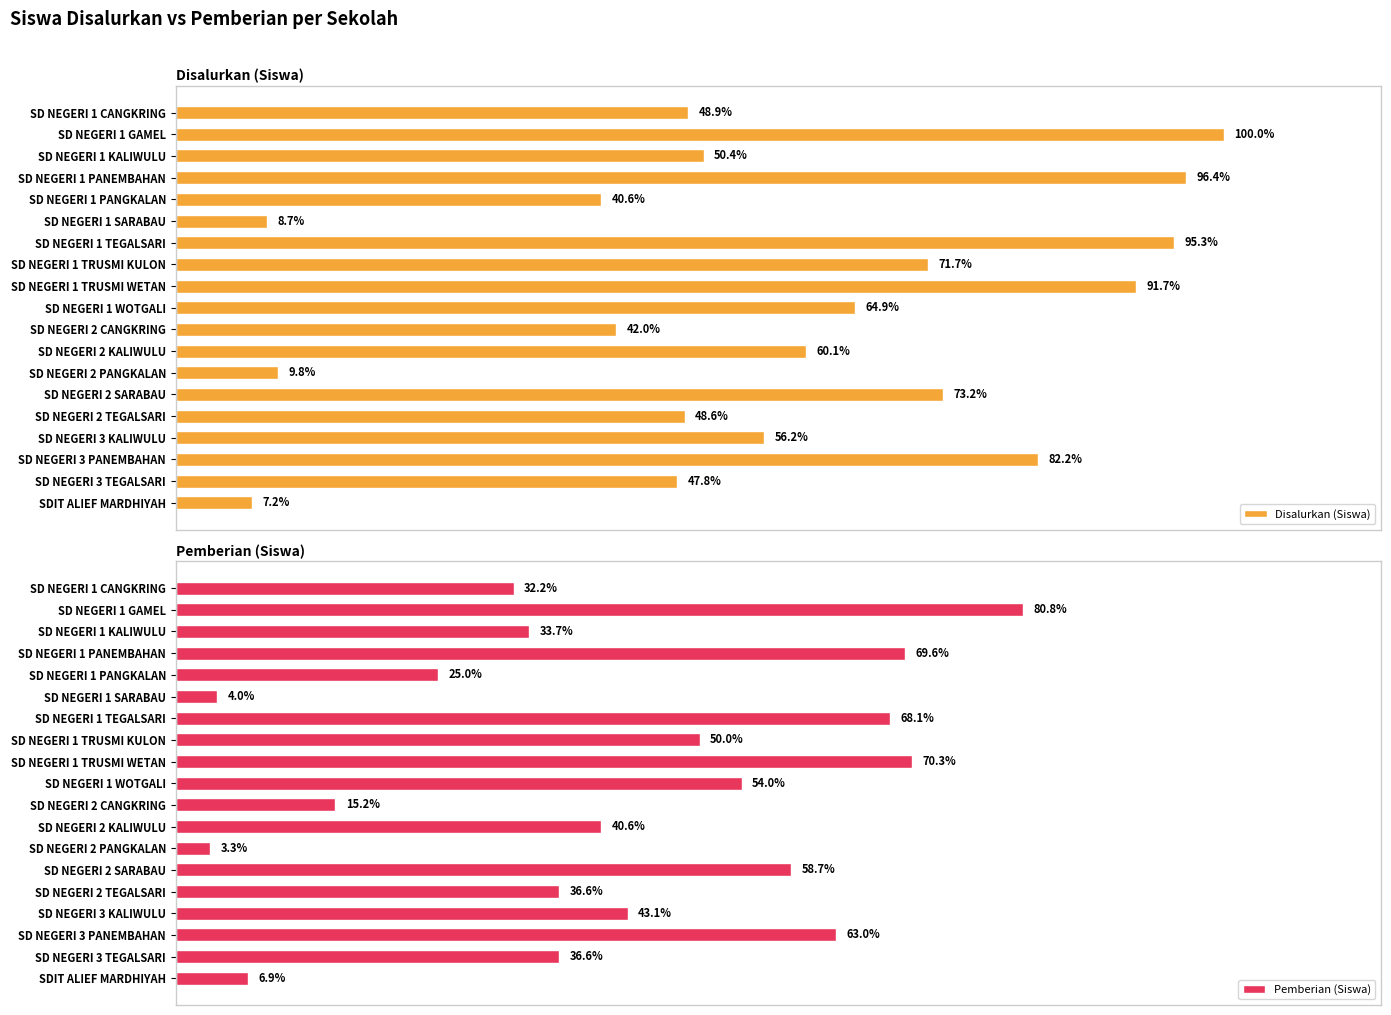

Rank the series by their maximum value, from highest to lowest.

Disalurkan (Siswa), Pemberian (Siswa)